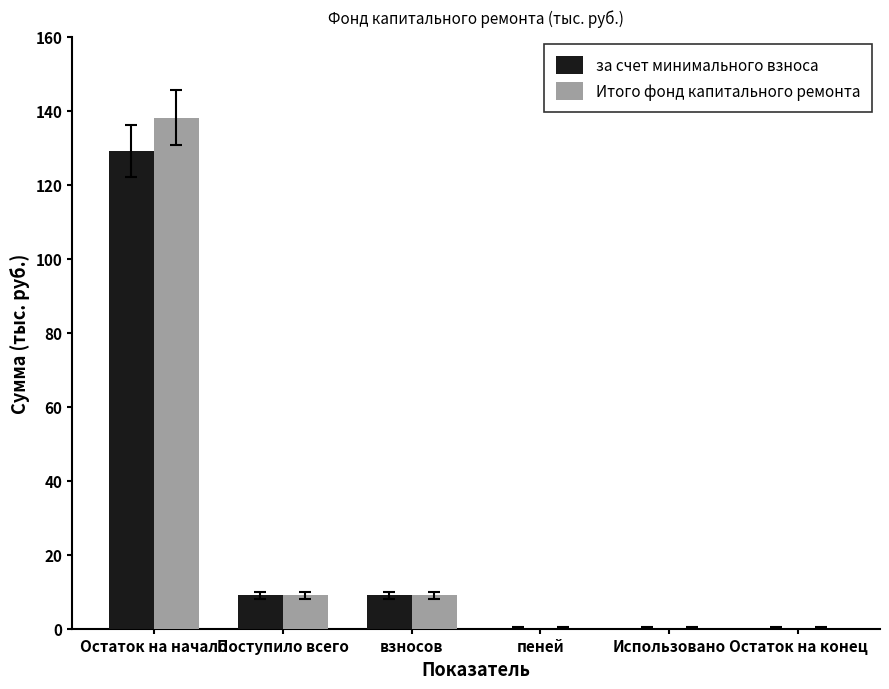

How many values in the за счет минимального взноса series exceed 9?

3